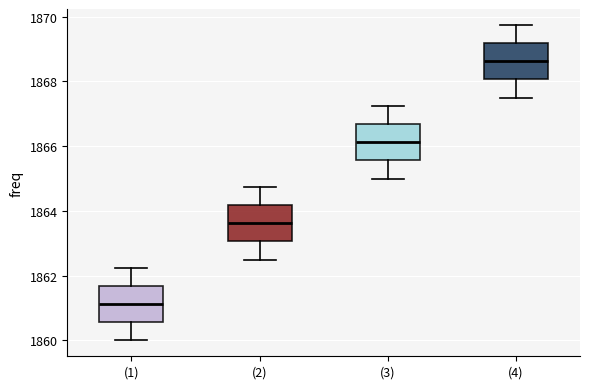

Reading left to right, read every box against the y-axis: the position of its median line, the range the box covers, and the ends of its whiskers. The values are not printed on the chart, so give them approximately, as read against the axis.

(1): median 1861.2, box 1860.6 to 1861.6, whiskers 1860.0 to 1862.2
(2): median 1863.6, box 1863.0 to 1864.2, whiskers 1862.6 to 1864.8
(3): median 1866.2, box 1865.6 to 1866.6, whiskers 1865.0 to 1867.2
(4): median 1868.6, box 1868.0 to 1869.2, whiskers 1867.6 to 1869.8